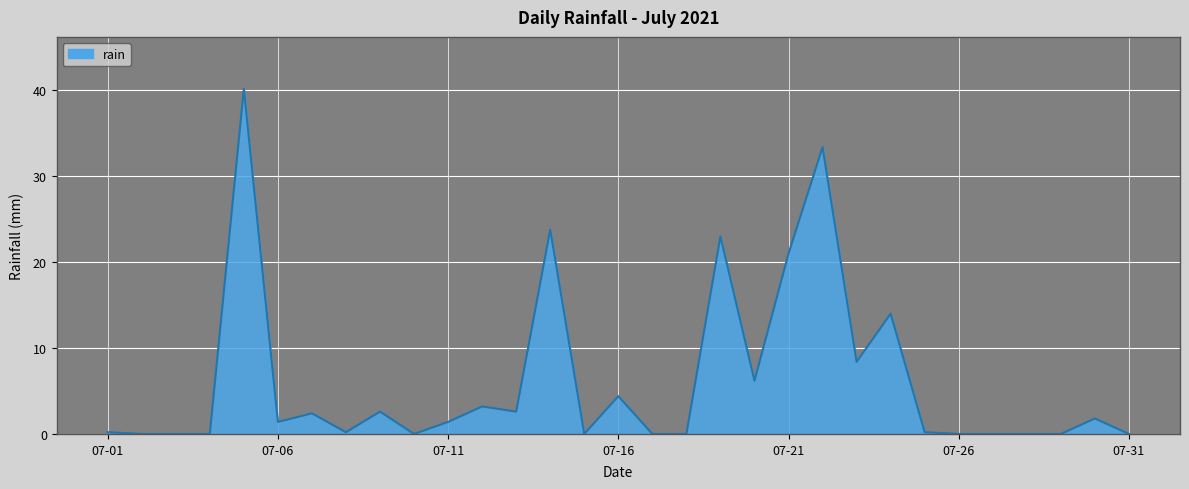

What is the difference between the maximum and minimum values?

40.2